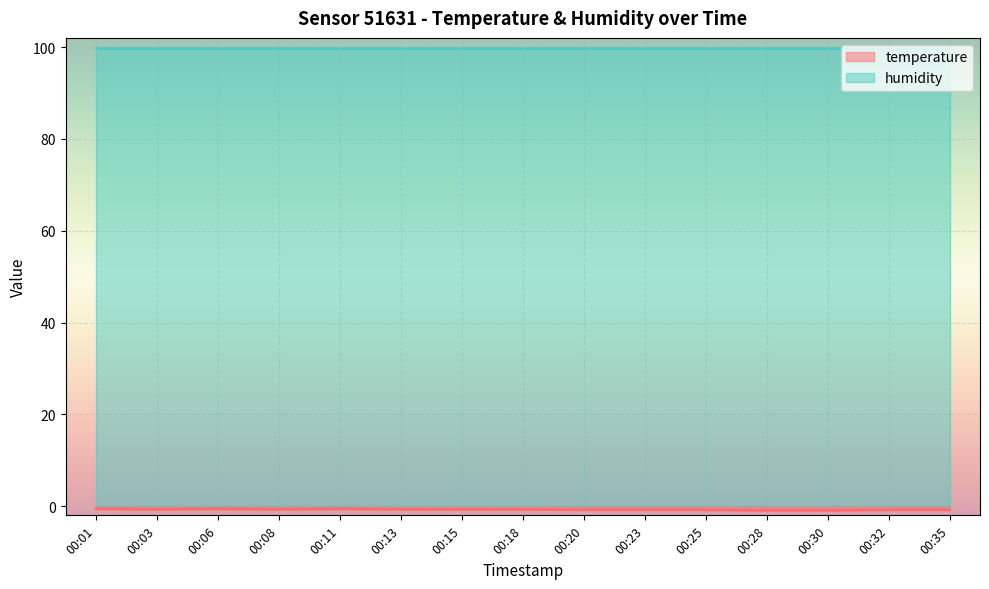

What is the value of the 10th point from the left?

-0.8